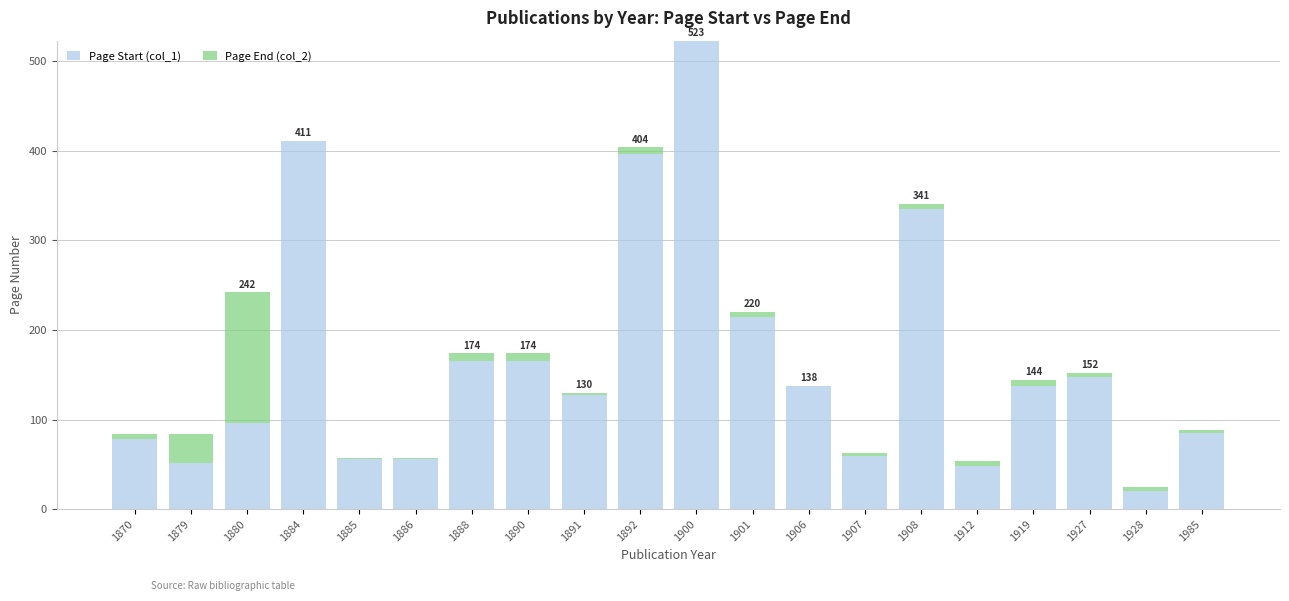

True or false: Page Start (col_1) has a value of 78 at 1870.

True